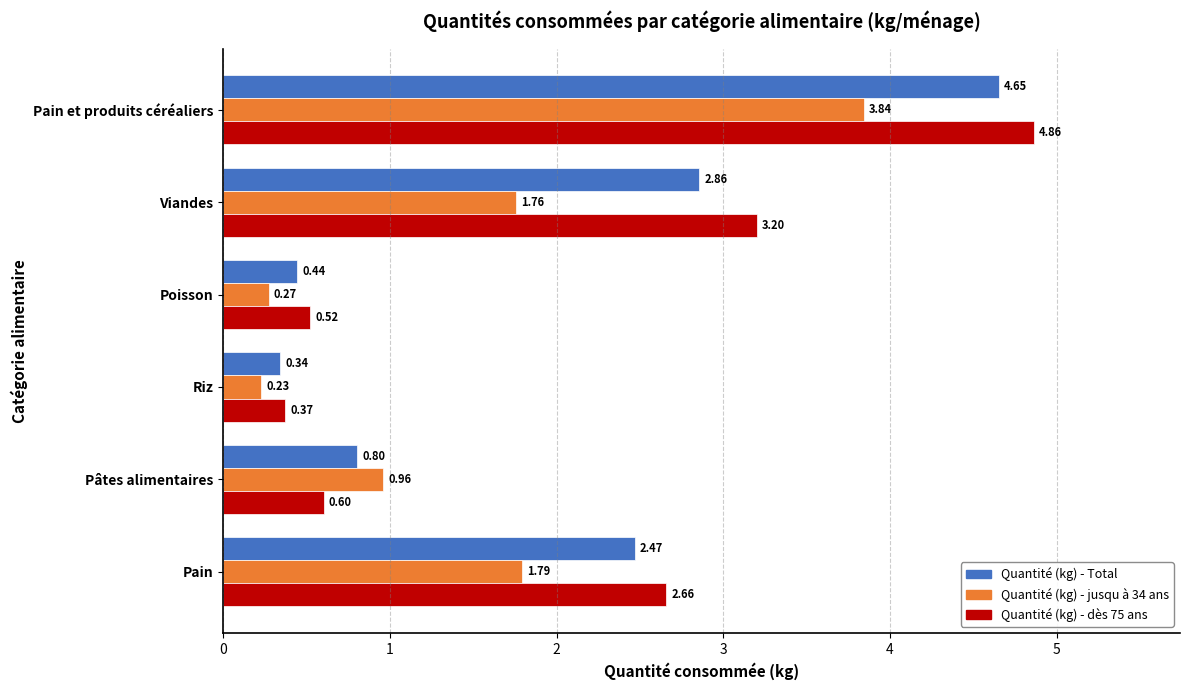

Which category has the highest value in the Quantité (kg) - Total series?

Pain et produits céréaliers